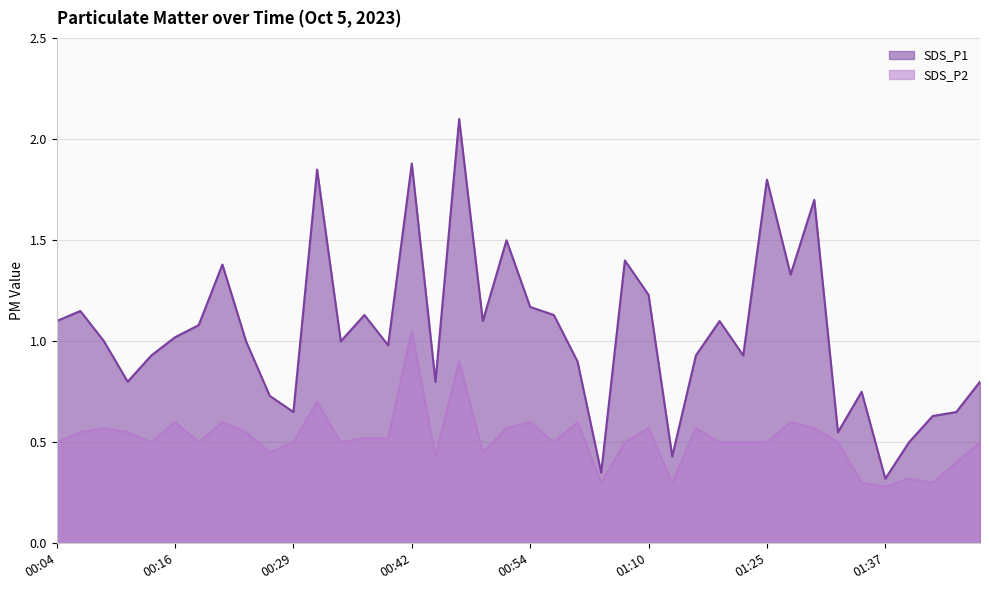

Reading left to right, extract all data points from this chart.

SDS_P1: 1.1	1.1	1.0	0.8	0.9	1.0	1.1	1.4	1.0	0.7	0.7	1.9	1.0	1.1	1.0	1.9	0.8	2.1	1.1	1.5	1.2	1.1	0.9	0.3	1.4	1.2	0.4	0.9	1.1	0.9	1.8	1.3	1.7	0.6	0.8	0.3	0.5	0.6	0.7	0.8
SDS_P2: 0.5	0.6	0.6	0.6	0.5	0.6	0.5	0.6	0.6	0.5	0.5	0.7	0.5	0.5	0.5	1.1	0.4	0.9	0.5	0.6	0.6	0.5	0.6	0.3	0.5	0.6	0.3	0.6	0.5	0.5	0.5	0.6	0.6	0.5	0.3	0.3	0.3	0.3	0.4	0.5